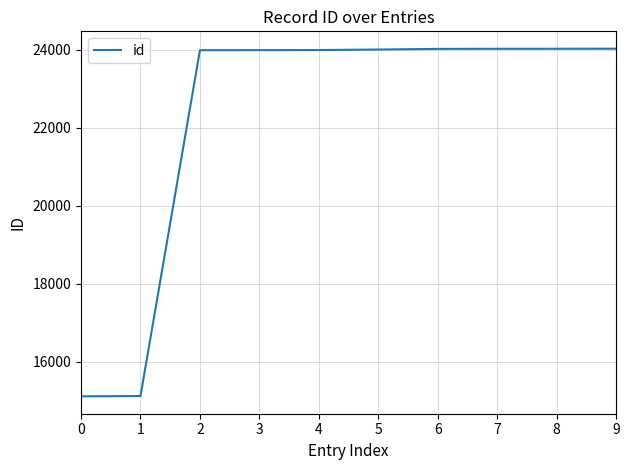

The value at 6 is 34795. True or false?

False